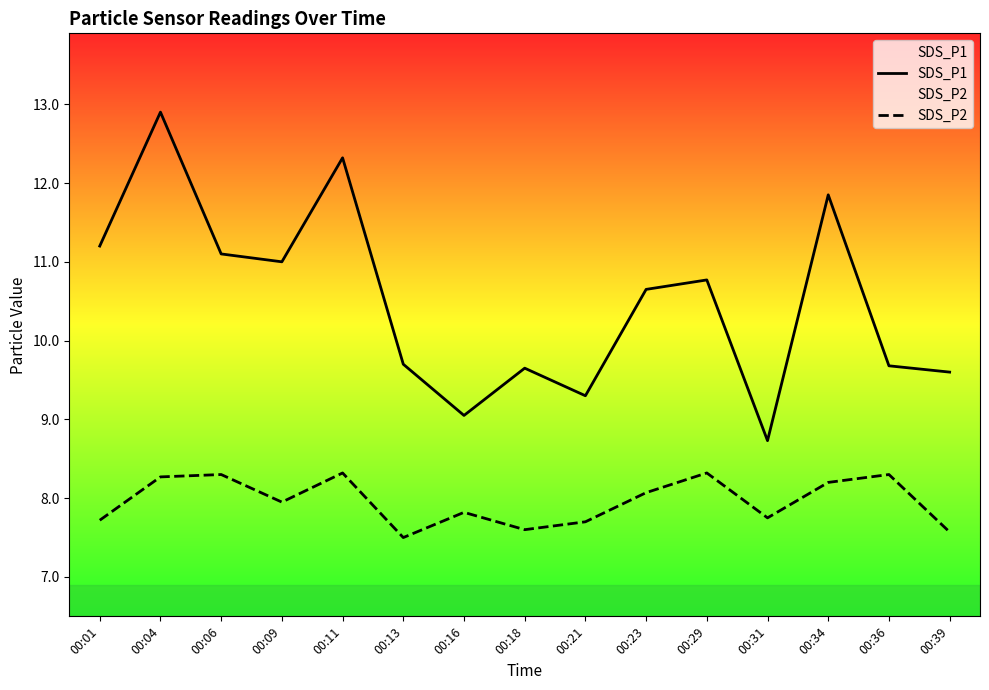

How many series are shown in this chart?

2